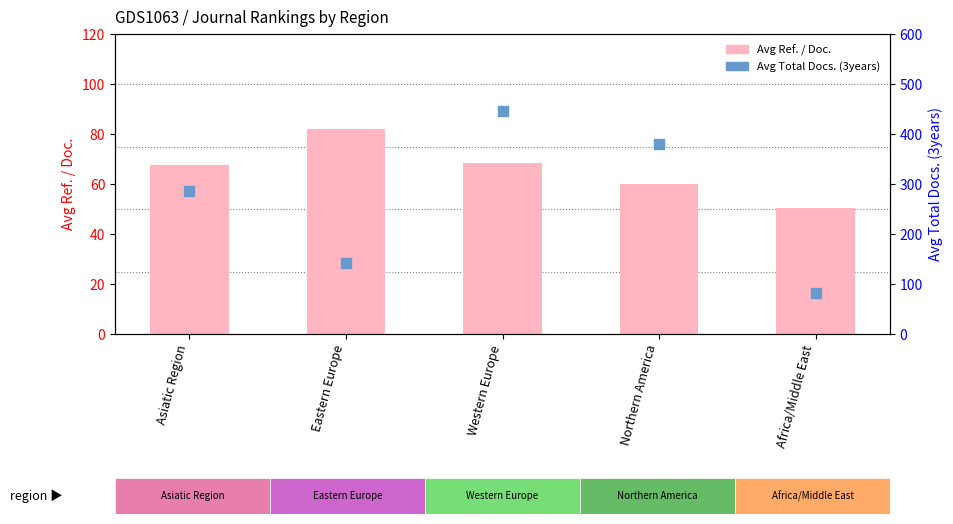

What are all the series names shown in the legend?

Avg Ref. / Doc., Avg Total Docs. (3years)